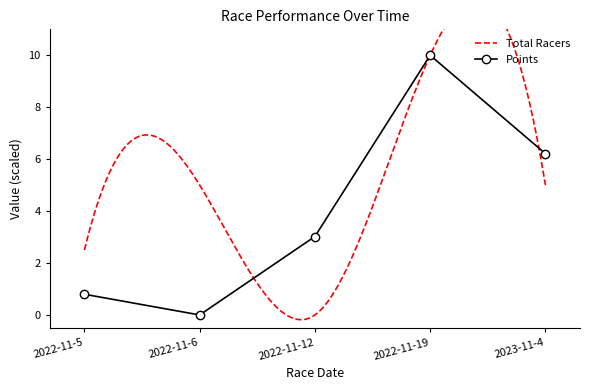

Reading right to left, transcribe all the data shown in this chart.

6.2	10.0	3.0	0.0	0.8